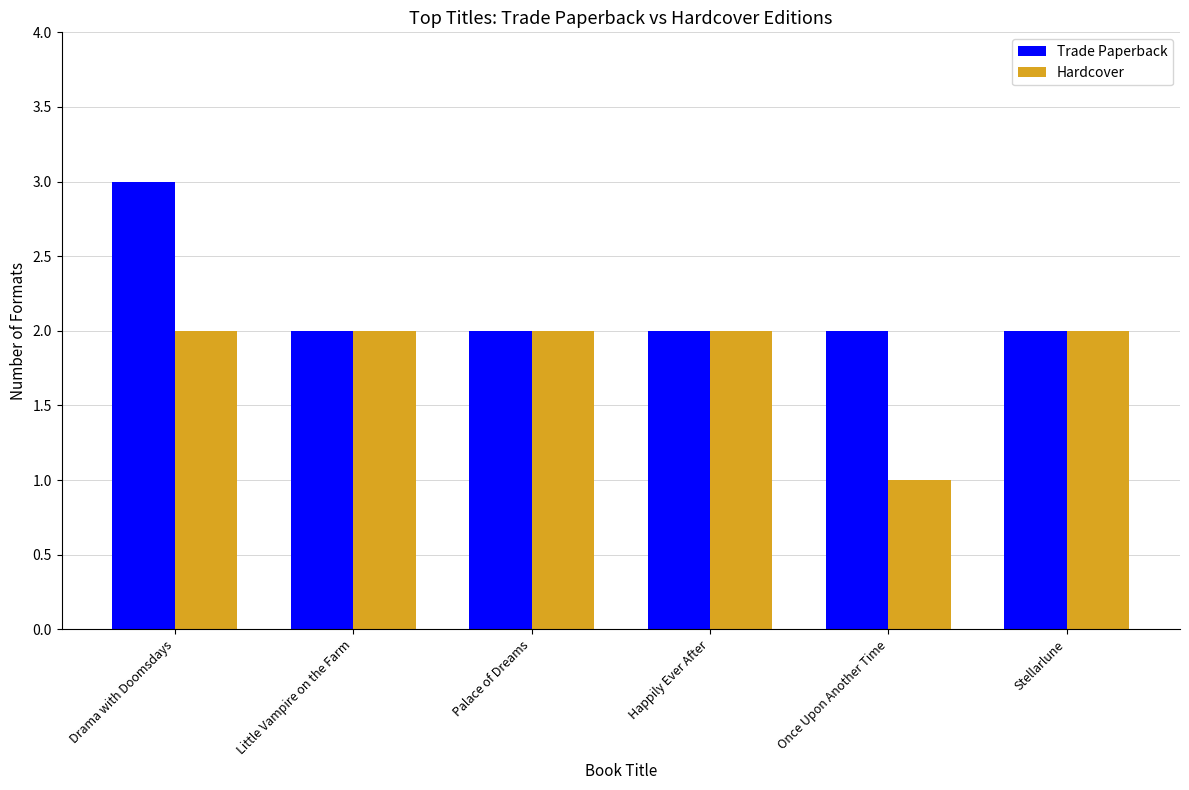

Which series changed the most between Happily Ever After and Once Upon Another Time?

Hardcover